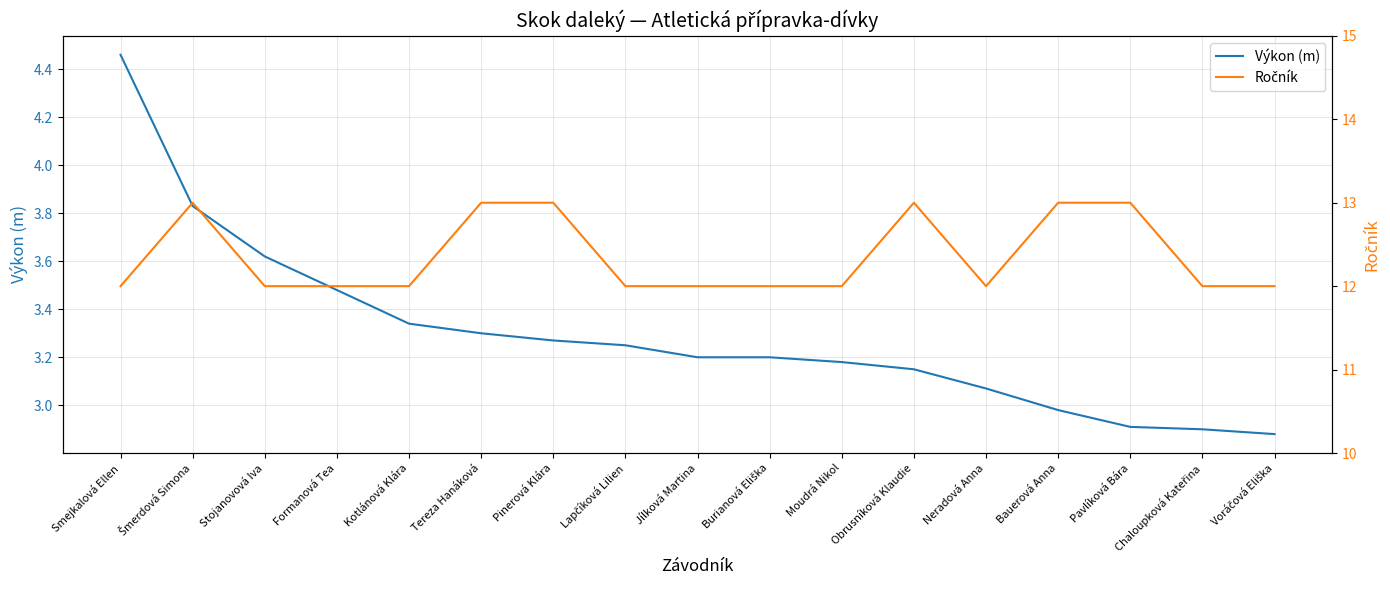

How many data points does each series have?

17